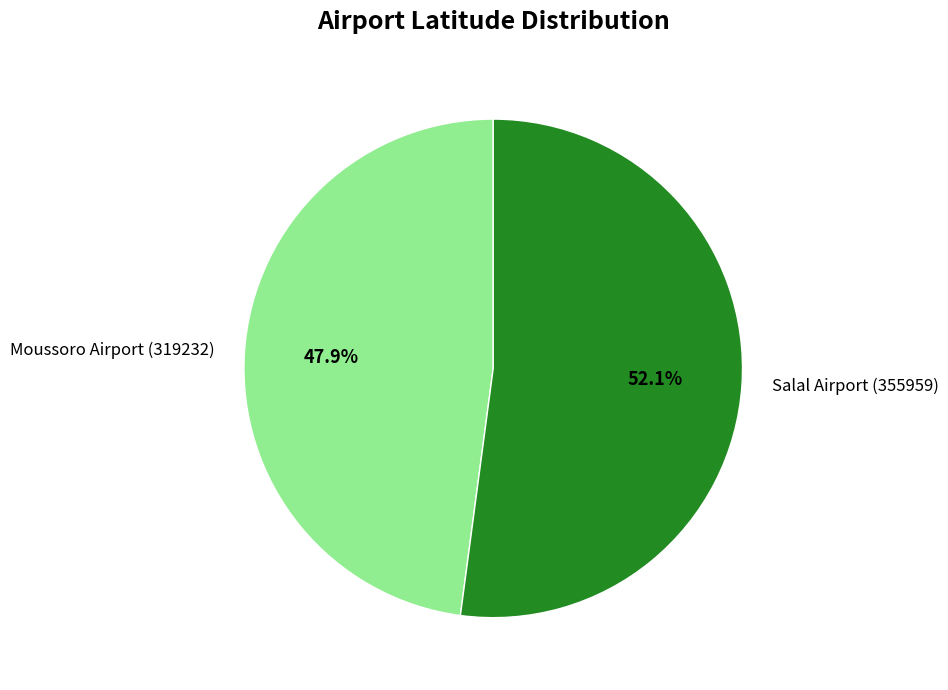

Rank the categories by value from lowest to highest.

Moussoro Airport (319232), Salal Airport (355959)